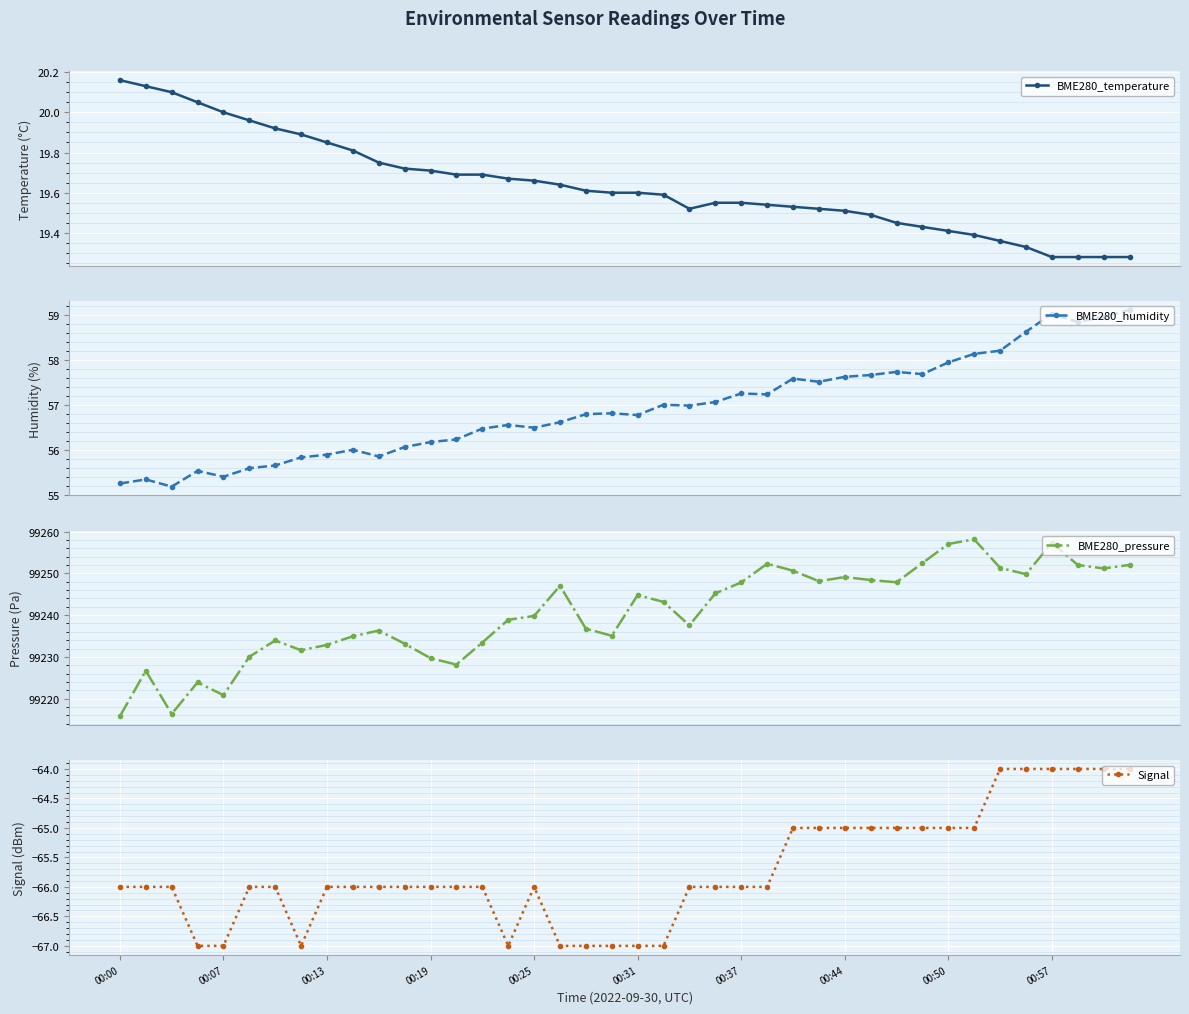

True or false: BME280_pressure and BME280_humidity cross at least once.

False